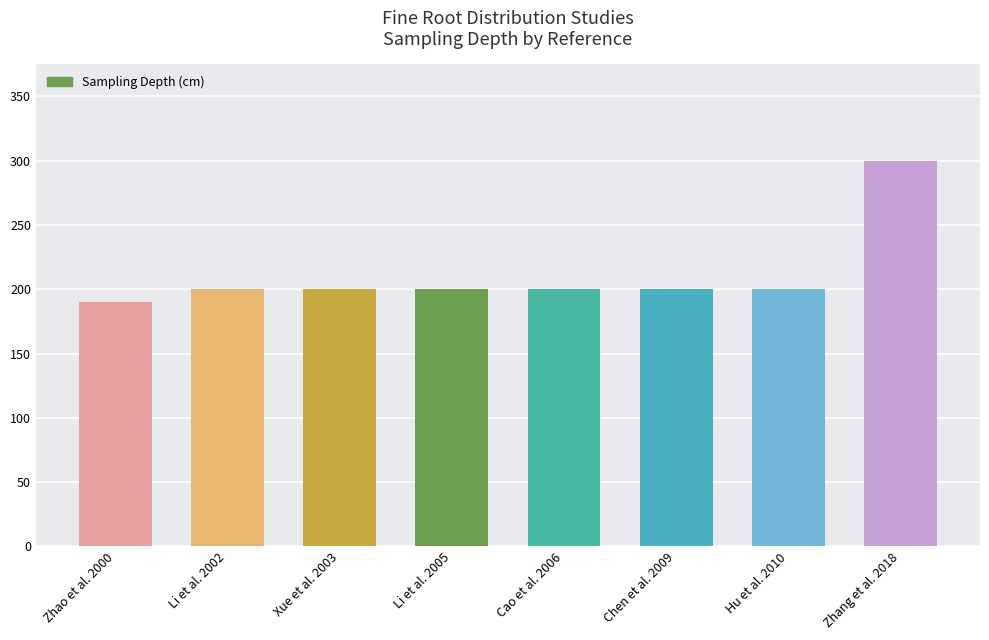

Read the value at Zhao et al. 2000, to the nearest 10.

190